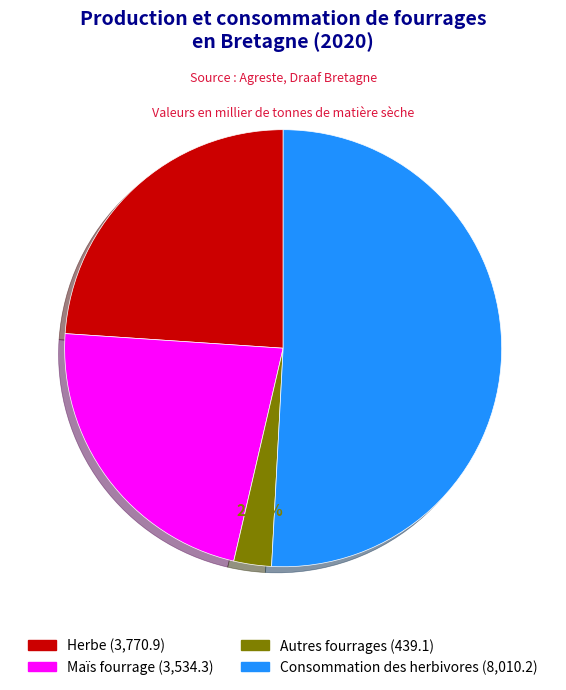

To the nearest percent, what is the combined percentage of Maïs fourrage and Autres fourrages?

25%